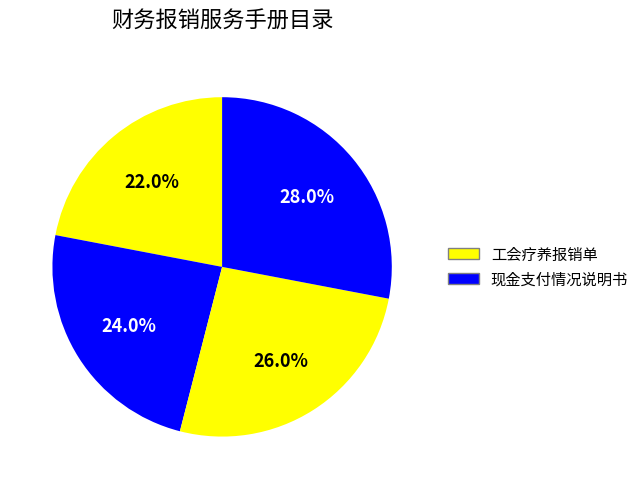

To the nearest percent, what is the average slice percentage?

25%